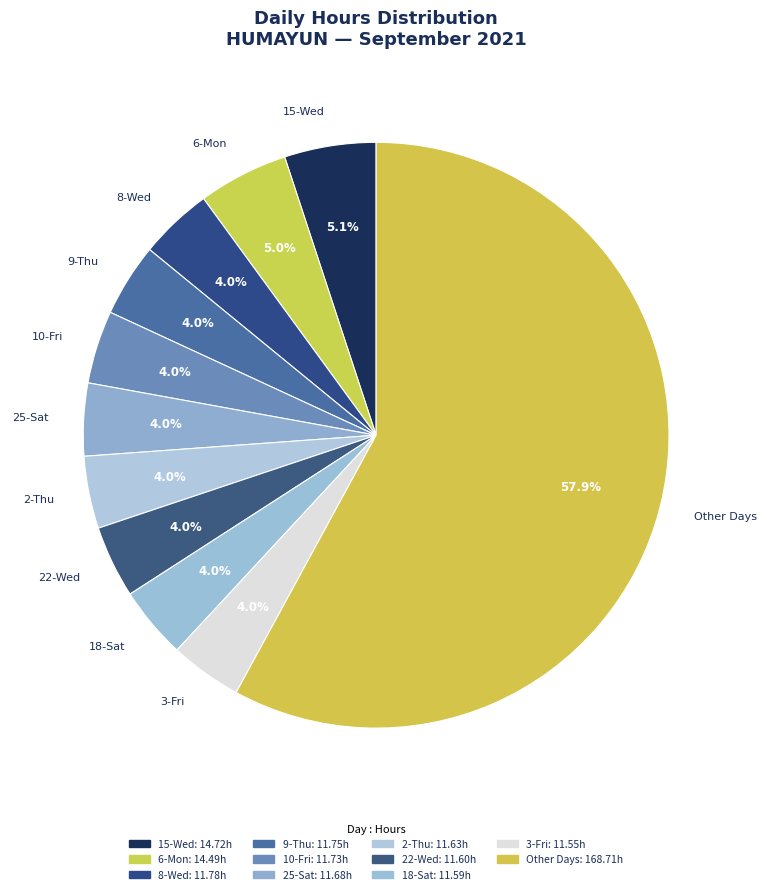

Between Other Days and 8-Wed, which is larger?

Other Days